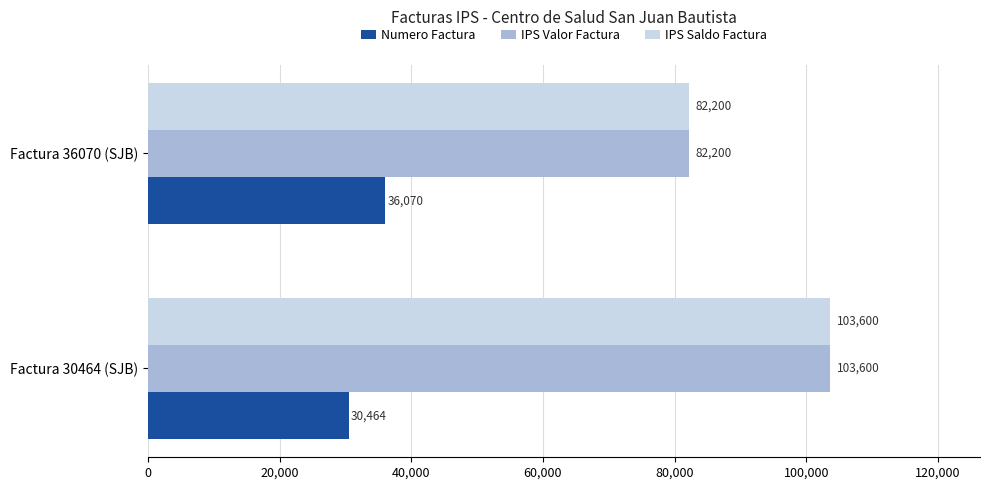

What is the sum of all Numero Factura values?

66534